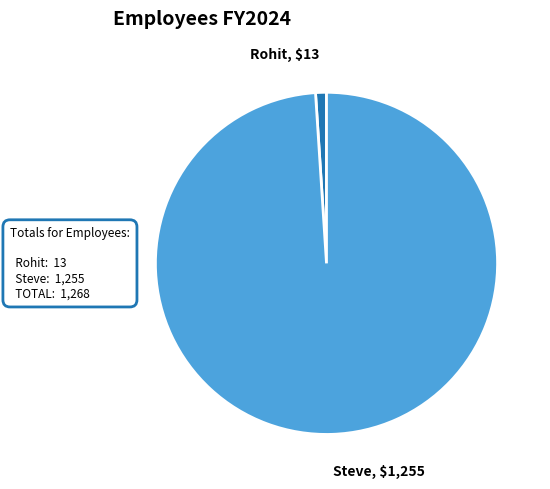

How many segments does this pie chart have?

2